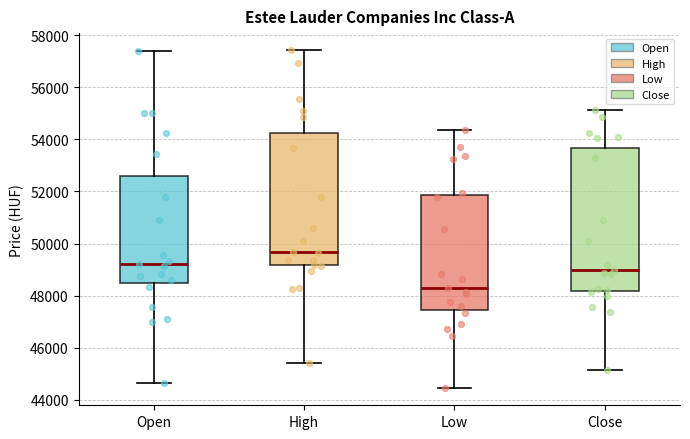

Which box's median line is the highest?

High